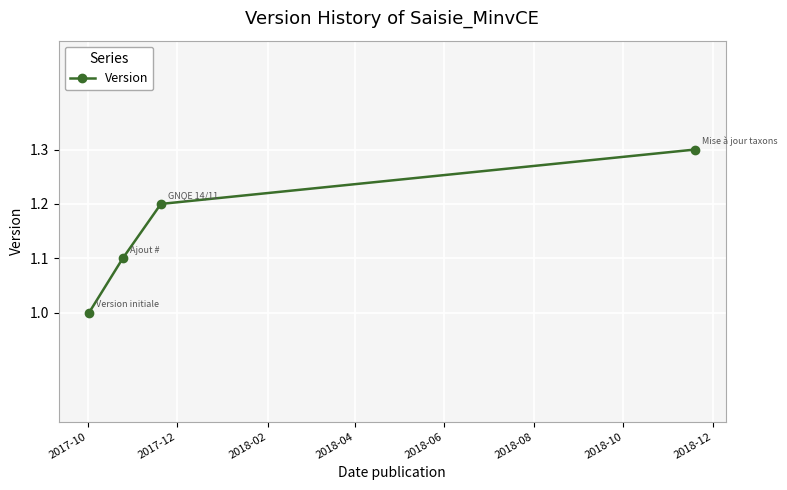

What is the value of the 1st point from the left?

1.0